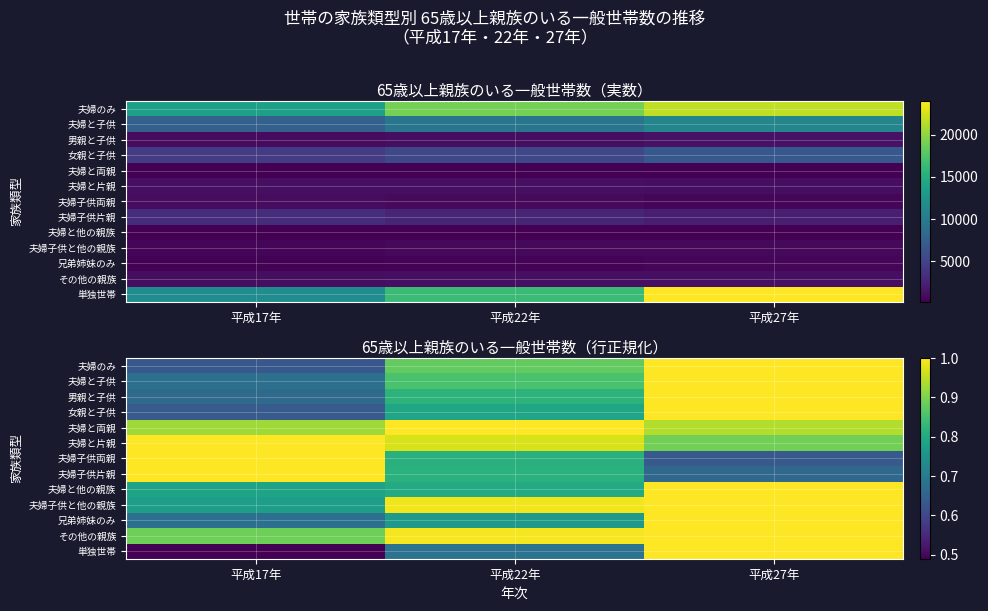

At how many categories does at least one series exceed 0?

3